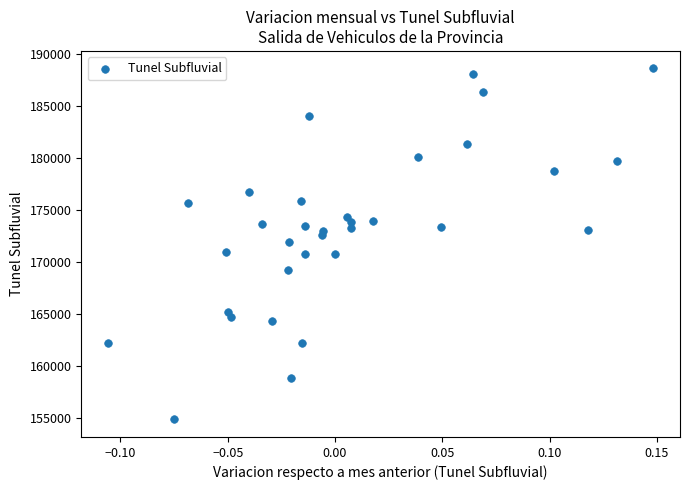

What is the range of Y values (max minus min)?

33748